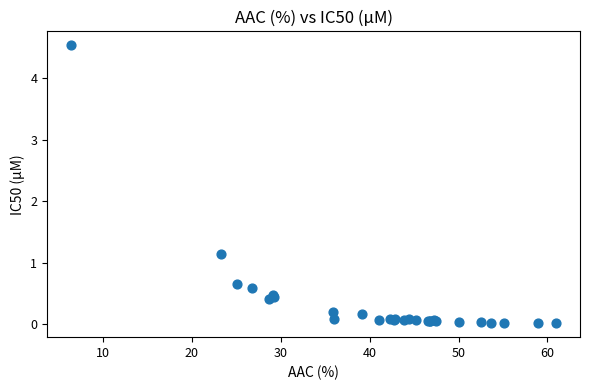

What Y value in the scatter plot is closest to 2?

1.1